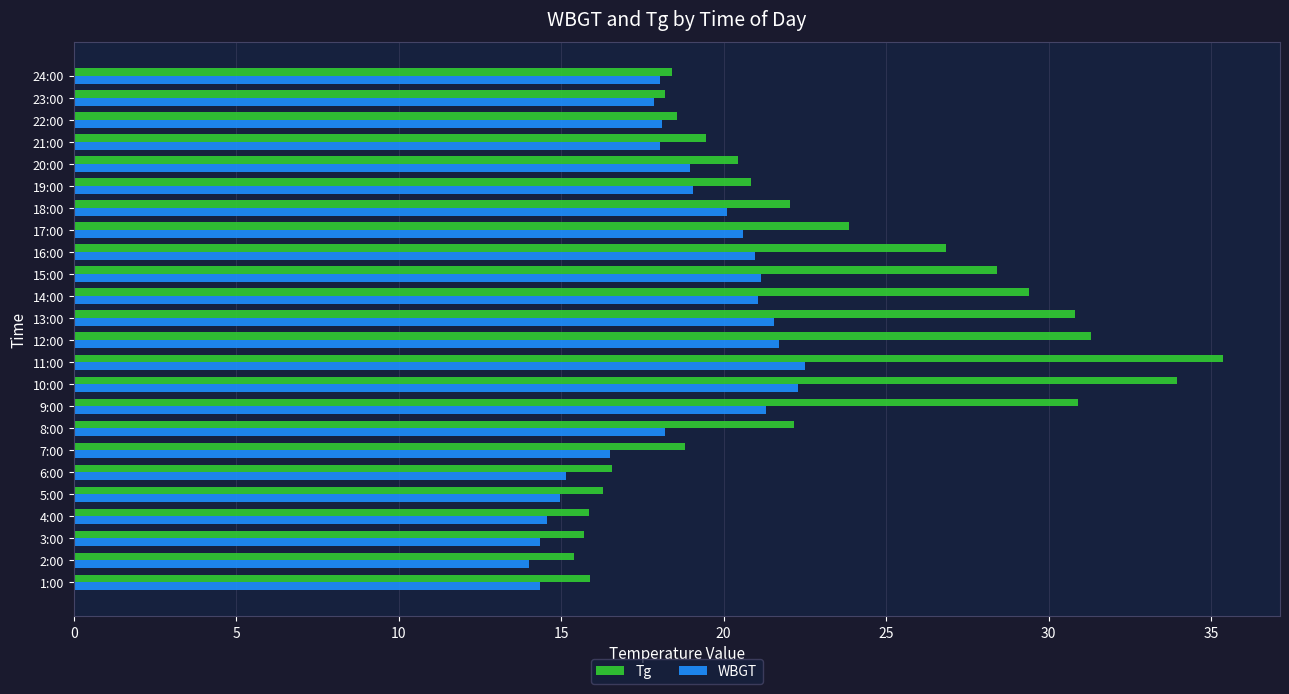

How many values in the Tg series are below 20?

11